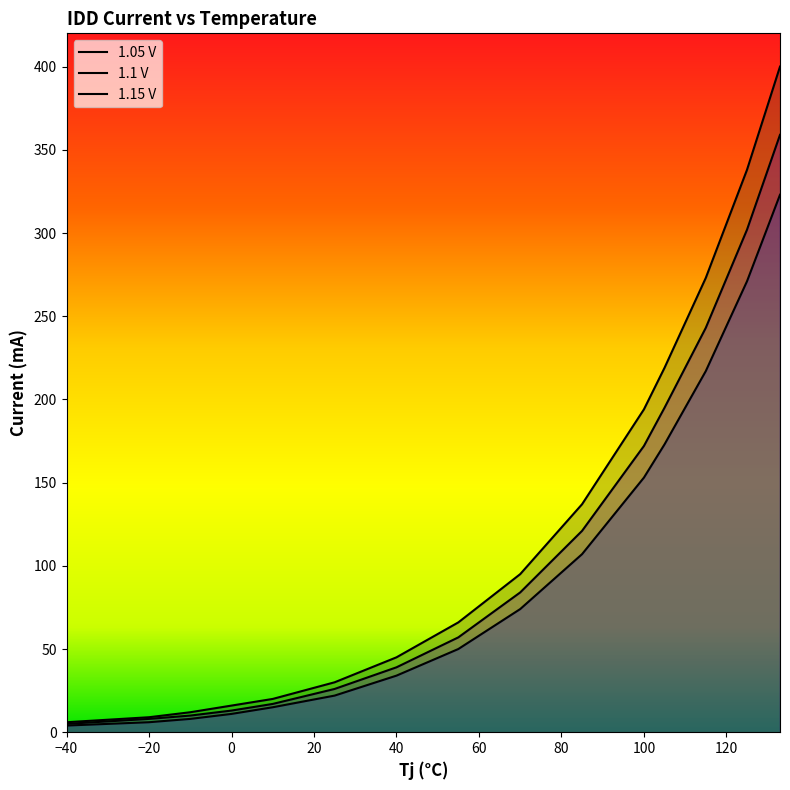

What is the spread (max minus min) of values at 100?

41